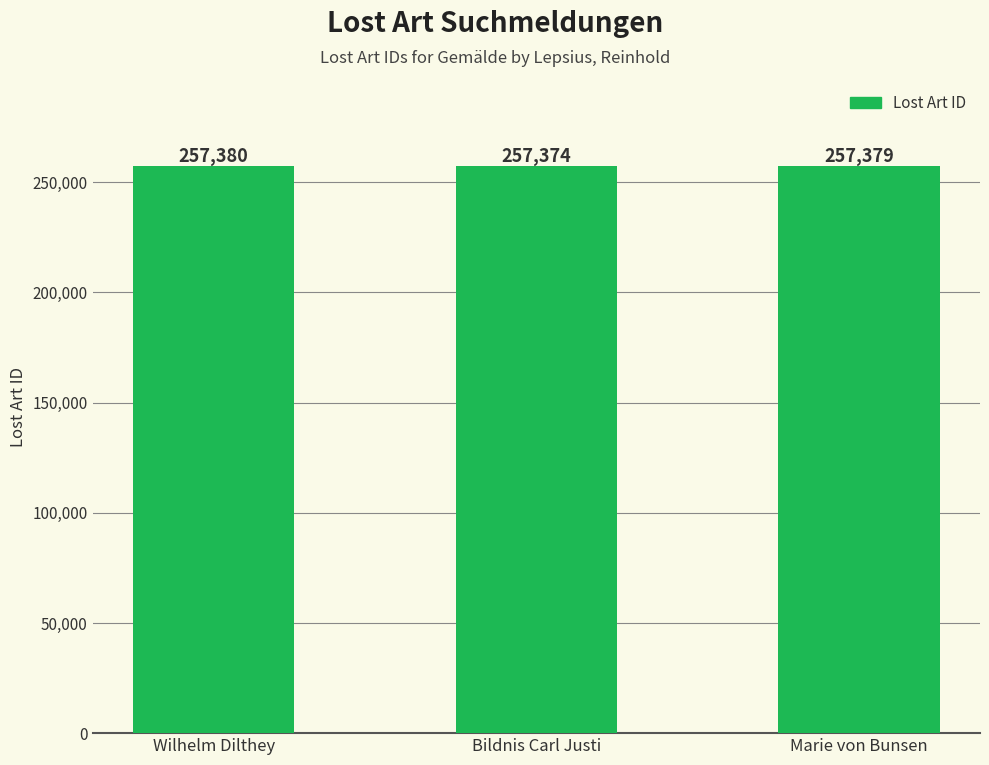

Approximately how many times larger is the value at Bildnis Carl Justi compared to Marie von Bunsen?

1.0